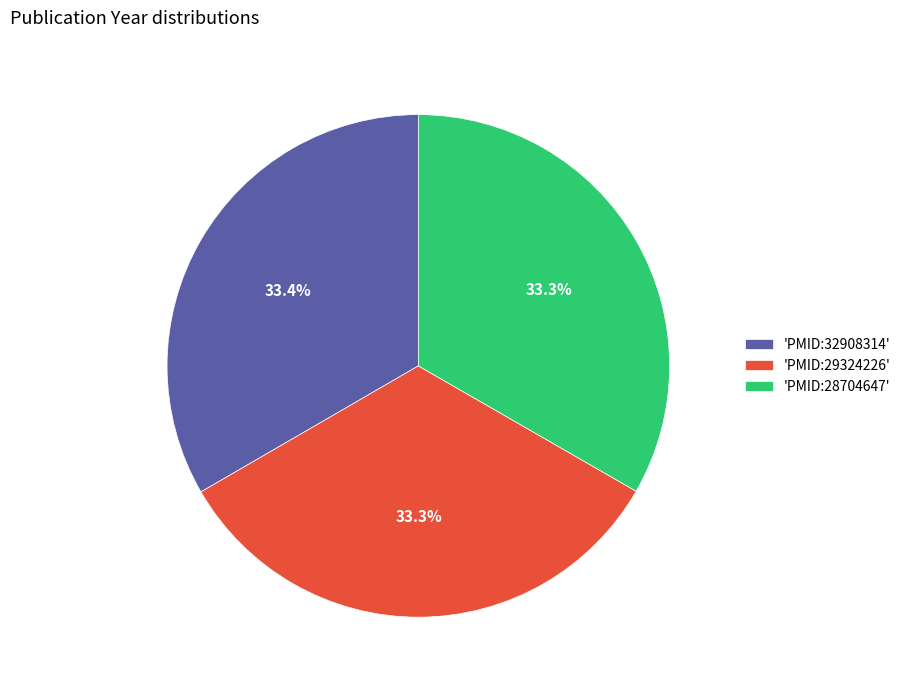

Is there a majority slice in this chart?

No